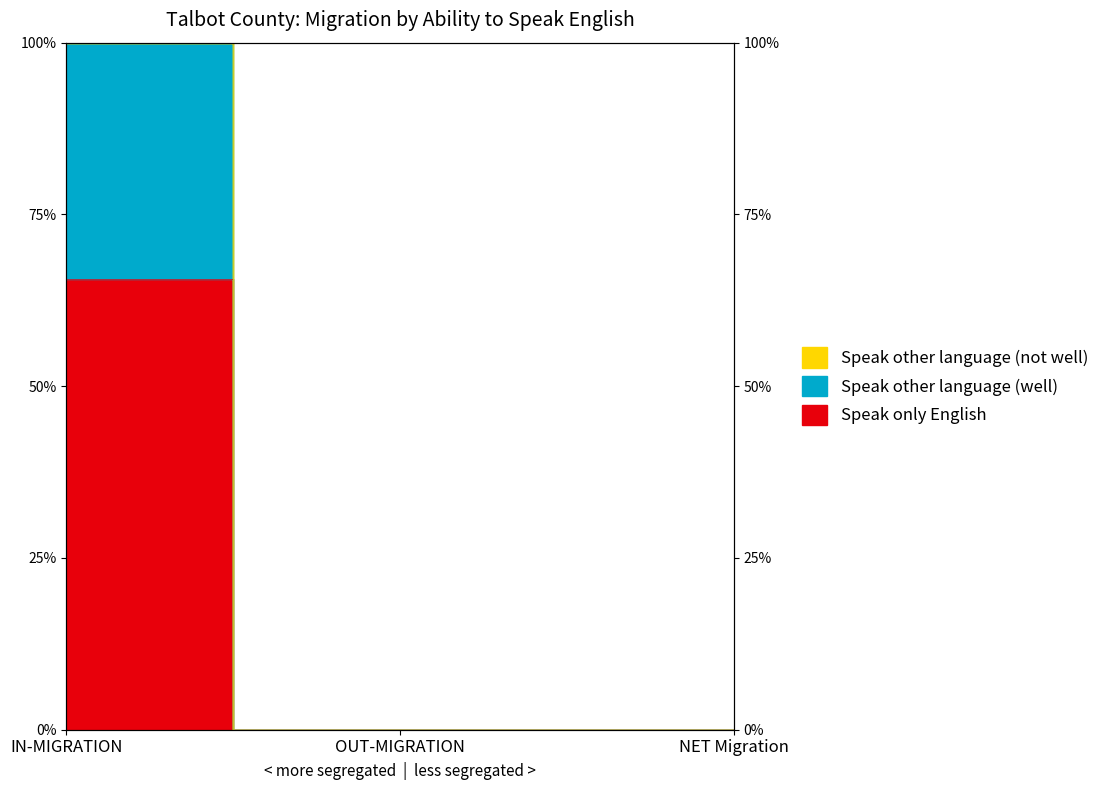

What is the sum of all Speak other language (well) values?

100.0